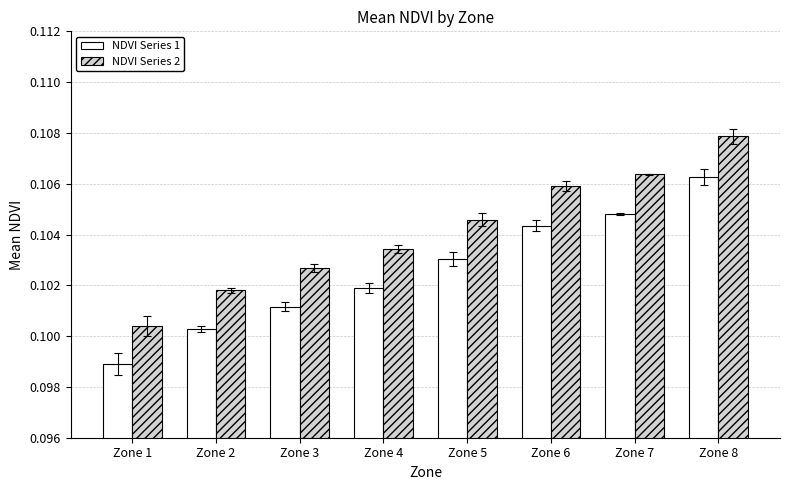

At Zone 4, list the series in order from largest to smallest.

NDVI Series 2, NDVI Series 1